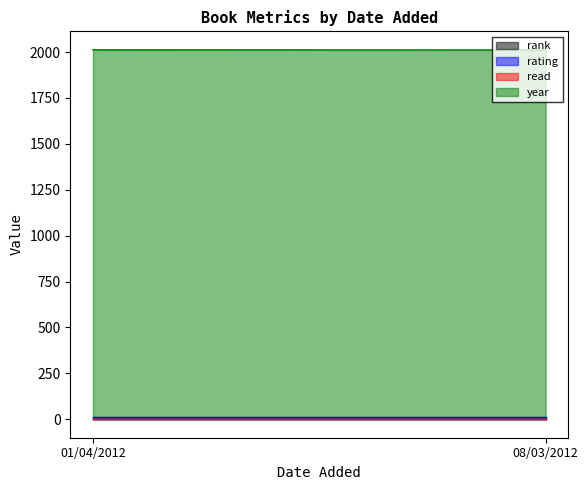

Is it true that rating equals 16 at 01/04/2012?

False